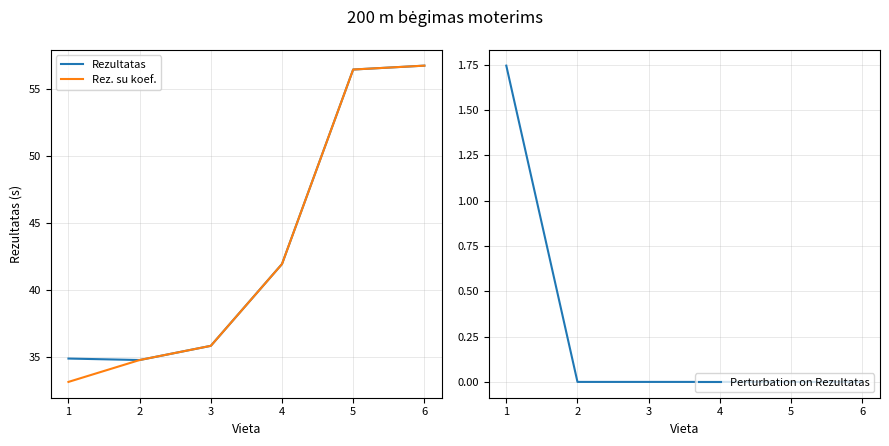

True or false: Rez. su koef. and Rezultatas cross at least once.

False